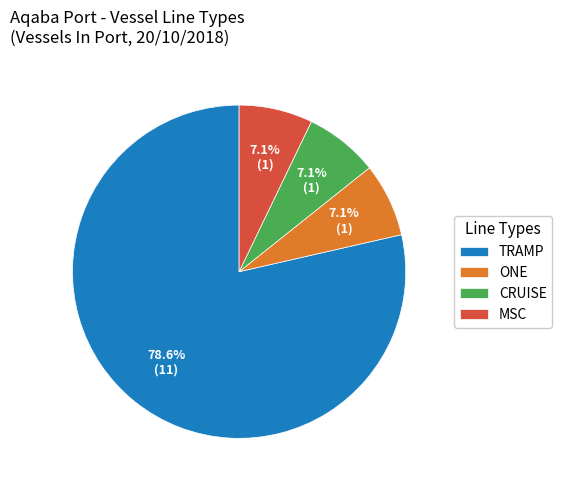

To the nearest percent, what is the combined percentage of ONE and TRAMP?

86%